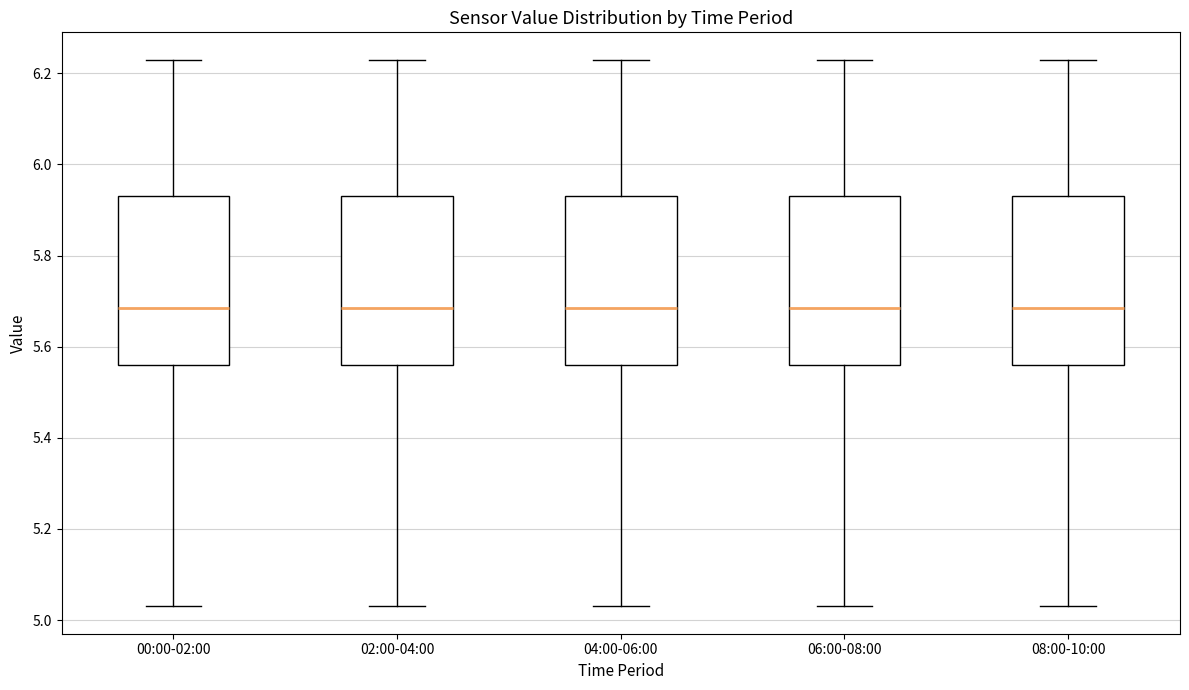

Reading left to right, read every box against the y-axis: the position of its median line, the range the box covers, and the ends of its whiskers. The values are not printed on the chart, so give them approximately, as read against the axis.

00:00-02:00: median 5.68, box 5.56 to 5.94, whiskers 5.04 to 6.24
02:00-04:00: median 5.68, box 5.56 to 5.94, whiskers 5.04 to 6.24
04:00-06:00: median 5.68, box 5.56 to 5.94, whiskers 5.04 to 6.24
06:00-08:00: median 5.68, box 5.56 to 5.94, whiskers 5.04 to 6.24
08:00-10:00: median 5.68, box 5.56 to 5.94, whiskers 5.04 to 6.24